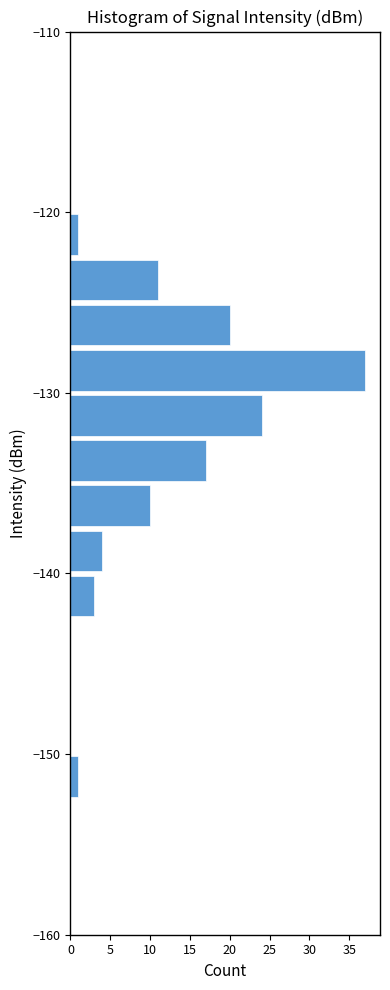

Read against the y-axis, roughly where is the centre of the longest bar?

-129